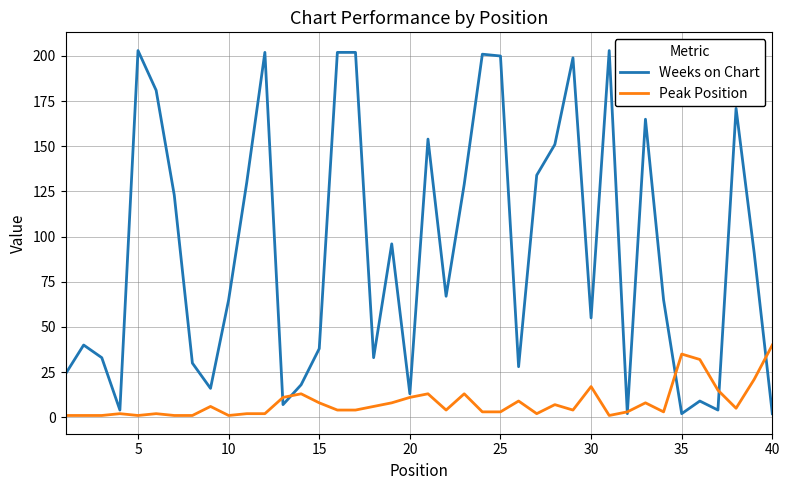

List the series in order of their peak value, lowest first.

Peak Position, Weeks on Chart